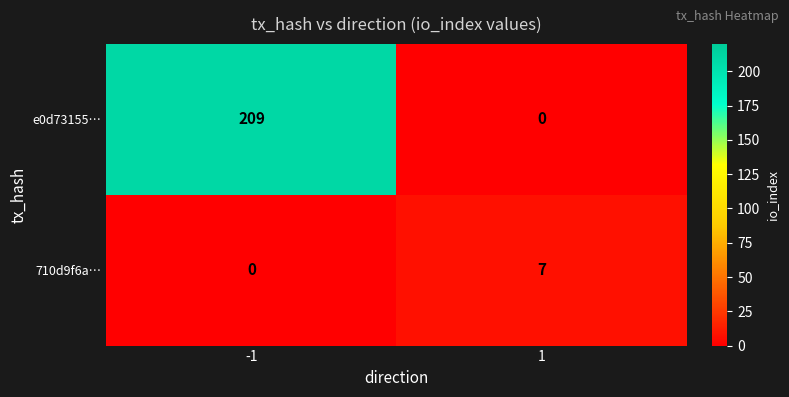

List the series in order of their peak value, lowest first.

710d9f6a…, e0d73155…